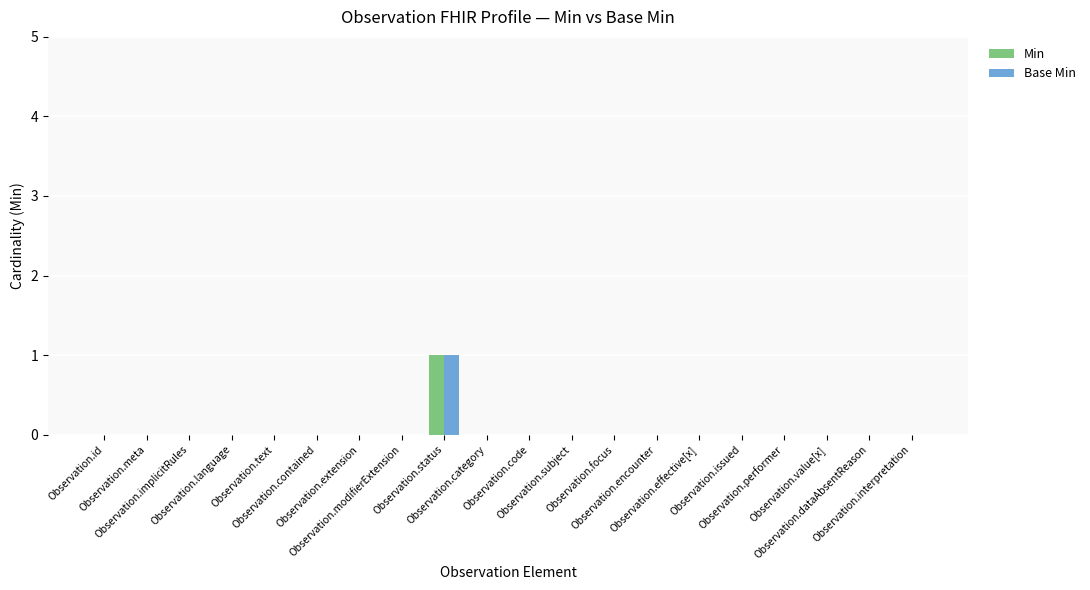

Which series has the largest total across all categories?

Min